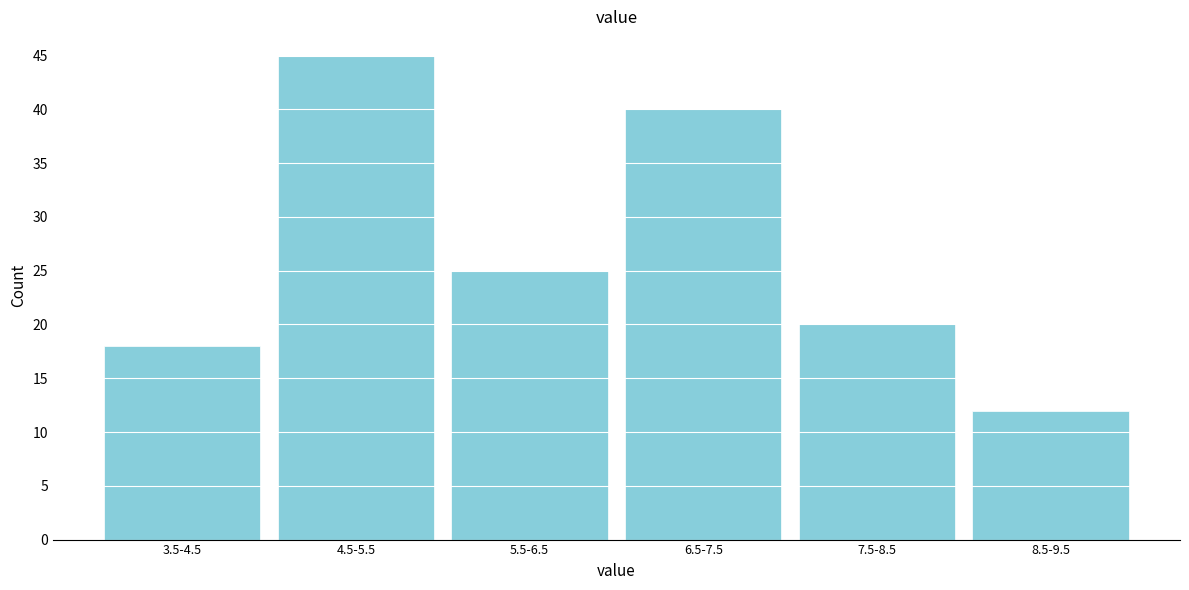

Reading right to left, what are all the values shown in this chart?

12	20	40	25	45	18